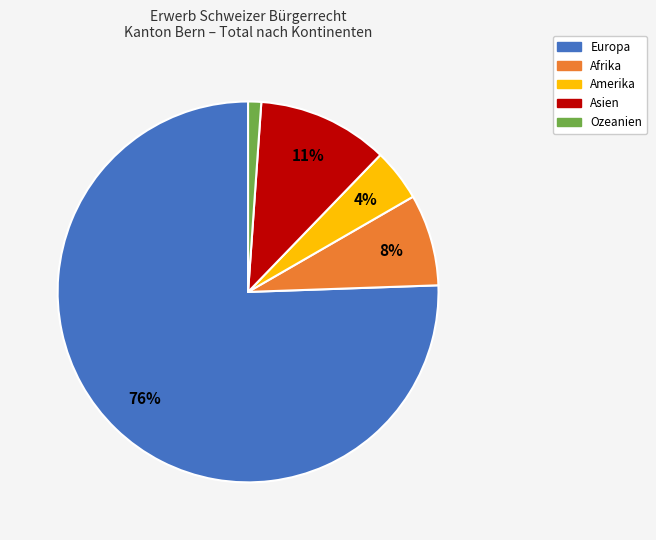

Which slice represents more than half of the pie?

Europa